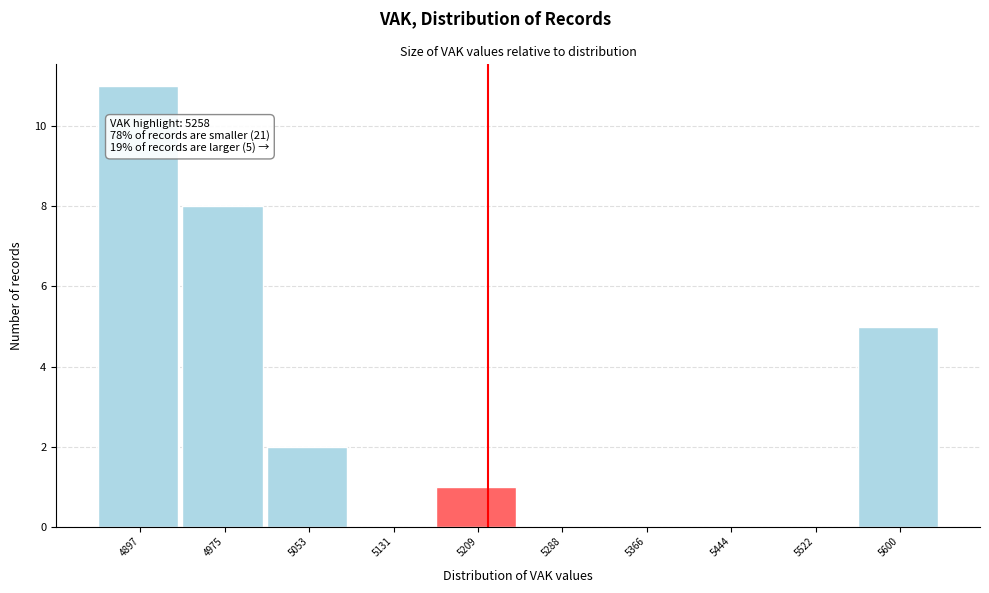

Reading left to right, what are all the values shown in this chart?

4897=11	4975=8	5053=2	5131=0	5209=1	5288=0	5366=0	5444=0	5522=0	5600=5